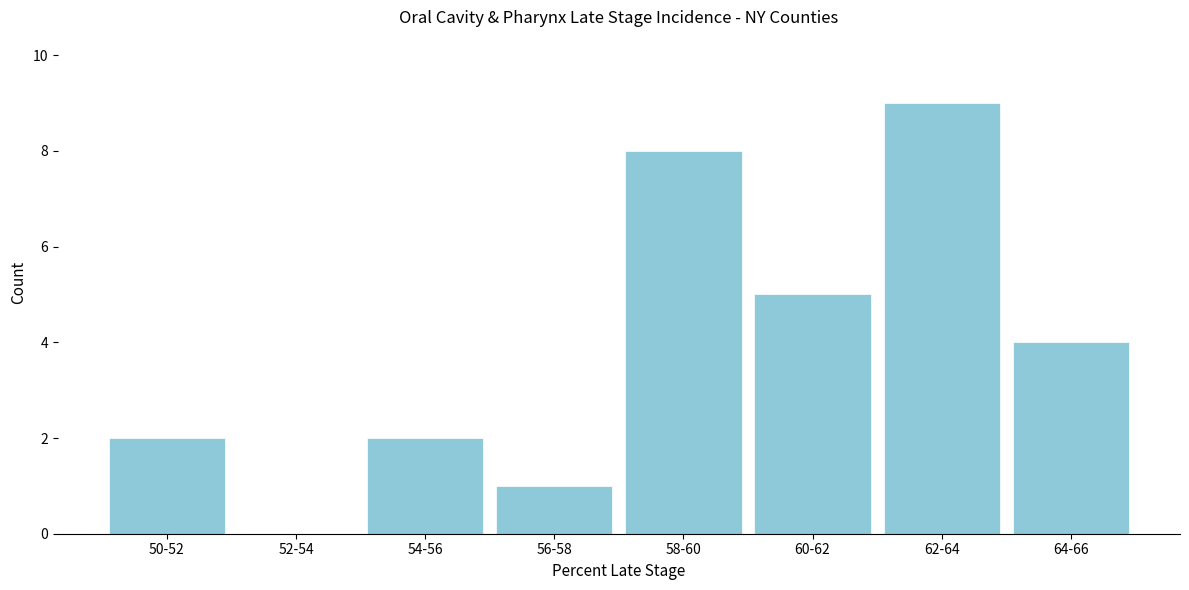

Reading right to left, transcribe all the data shown in this chart.

64-66=4	62-64=9	60-62=5	58-60=8	56-58=1	54-56=2	52-54=0	50-52=2